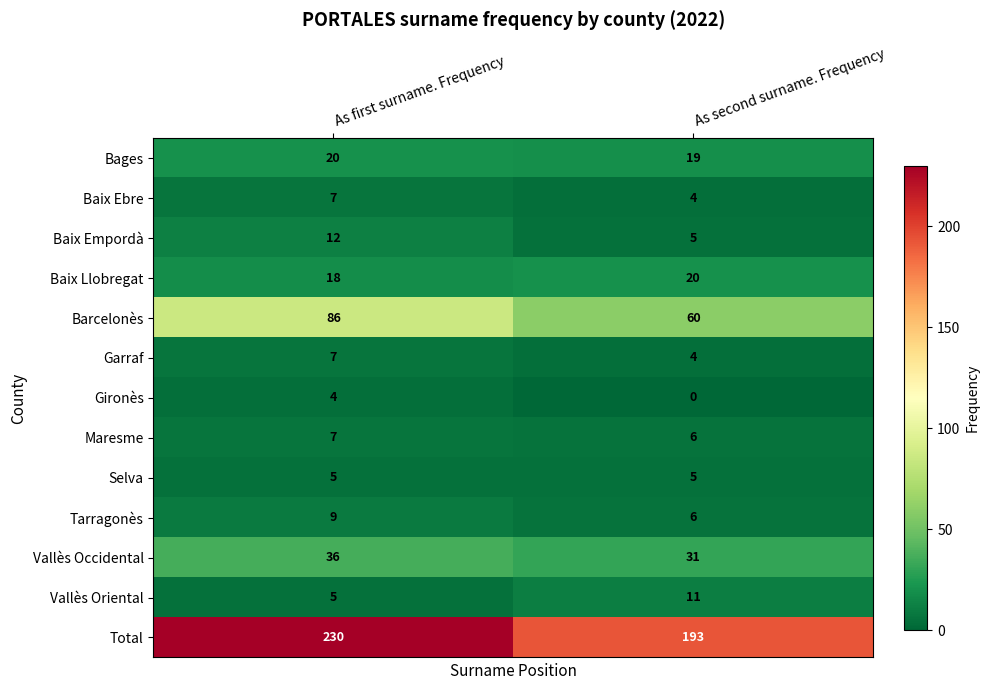

Where is Baix Empordà nearest to the value 8?

As second surname. Frequency